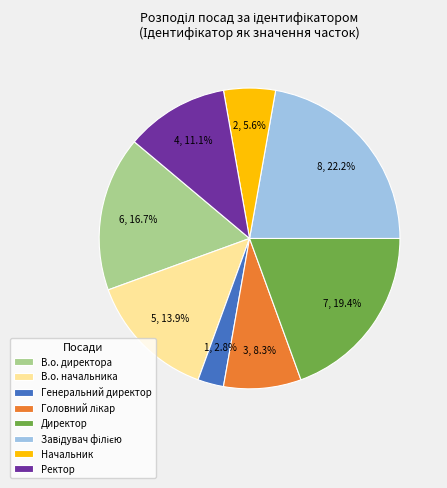

How many segments does this pie chart have?

8